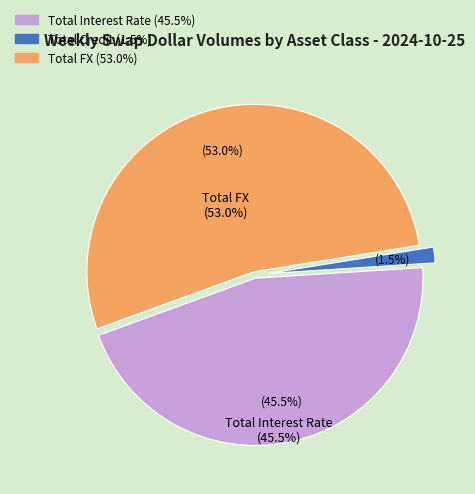

Do Total Credit and Total FX together represent more than half of the pie?

Yes